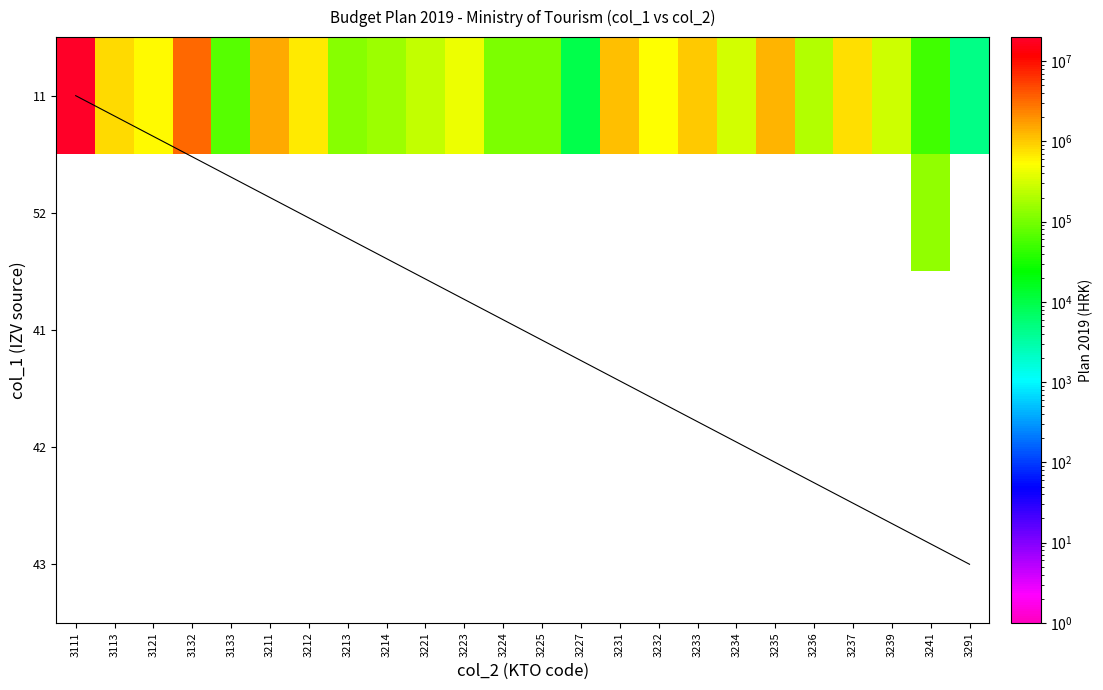

Which series has the largest total across all categories?

11